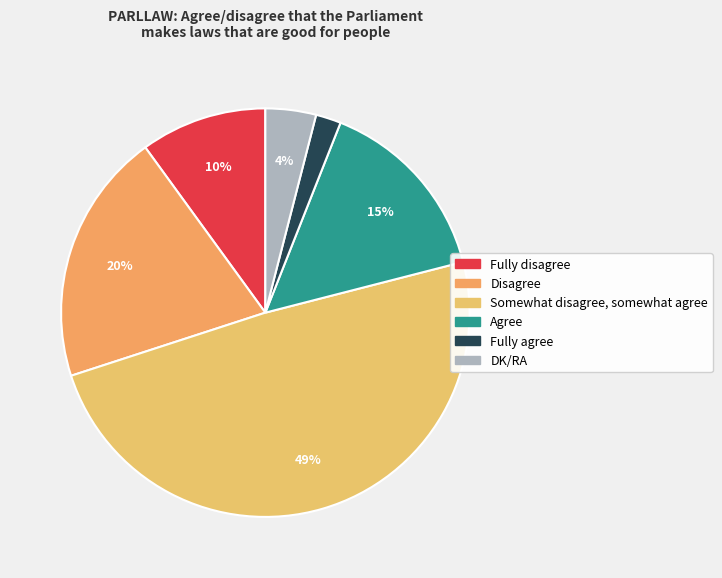

What is the change in value from Disagree to DK/RA?

-16